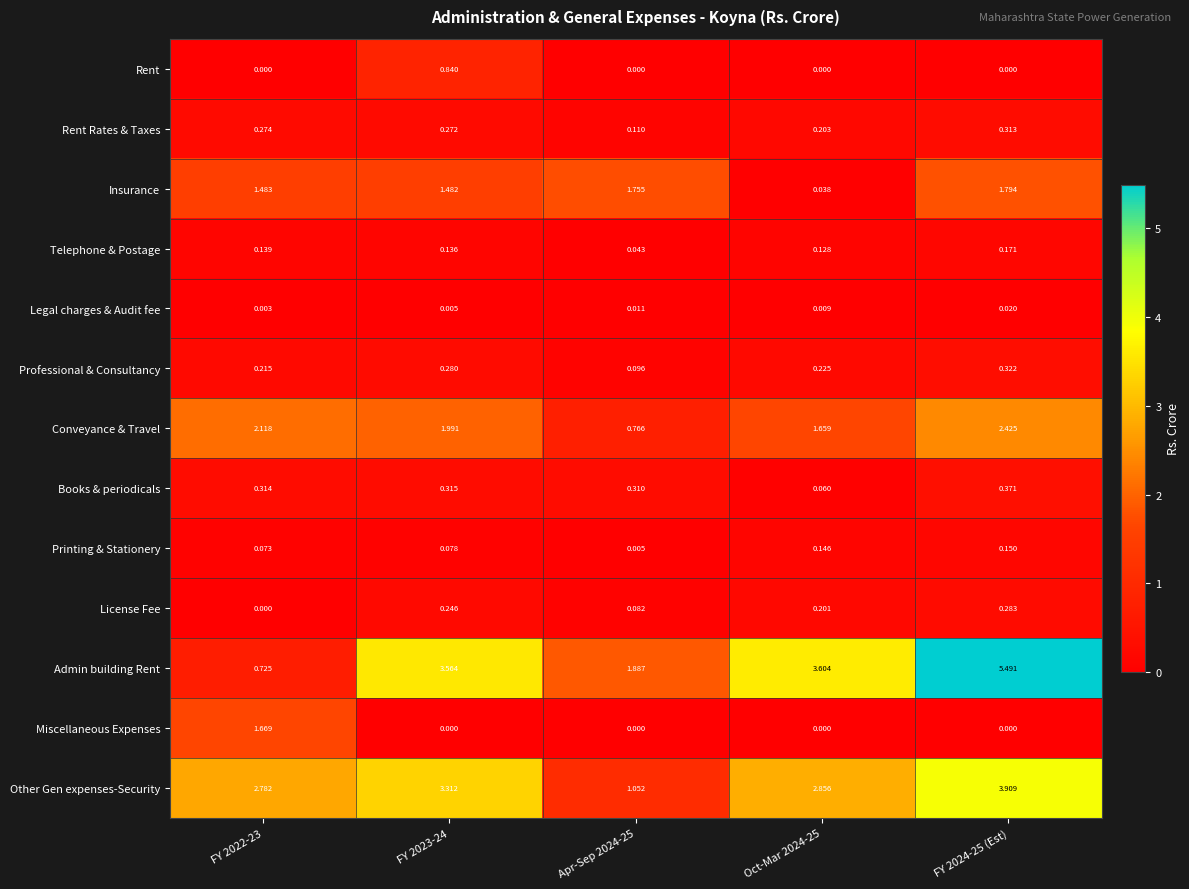

Which series has the widest spread of values?

Admin building Rent